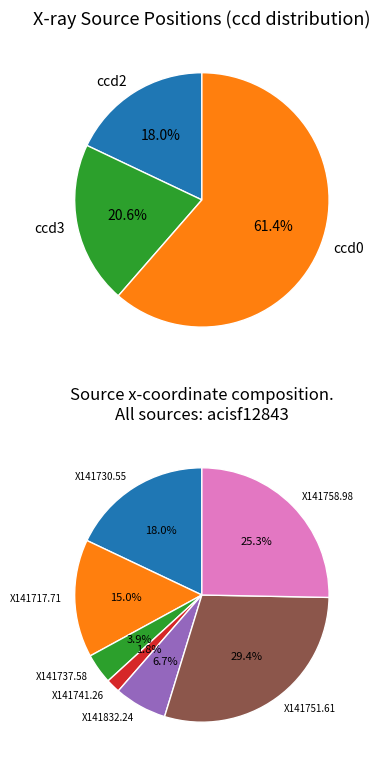

To the nearest percent, what is the difference between the largest and smallest slice percentages?

28%